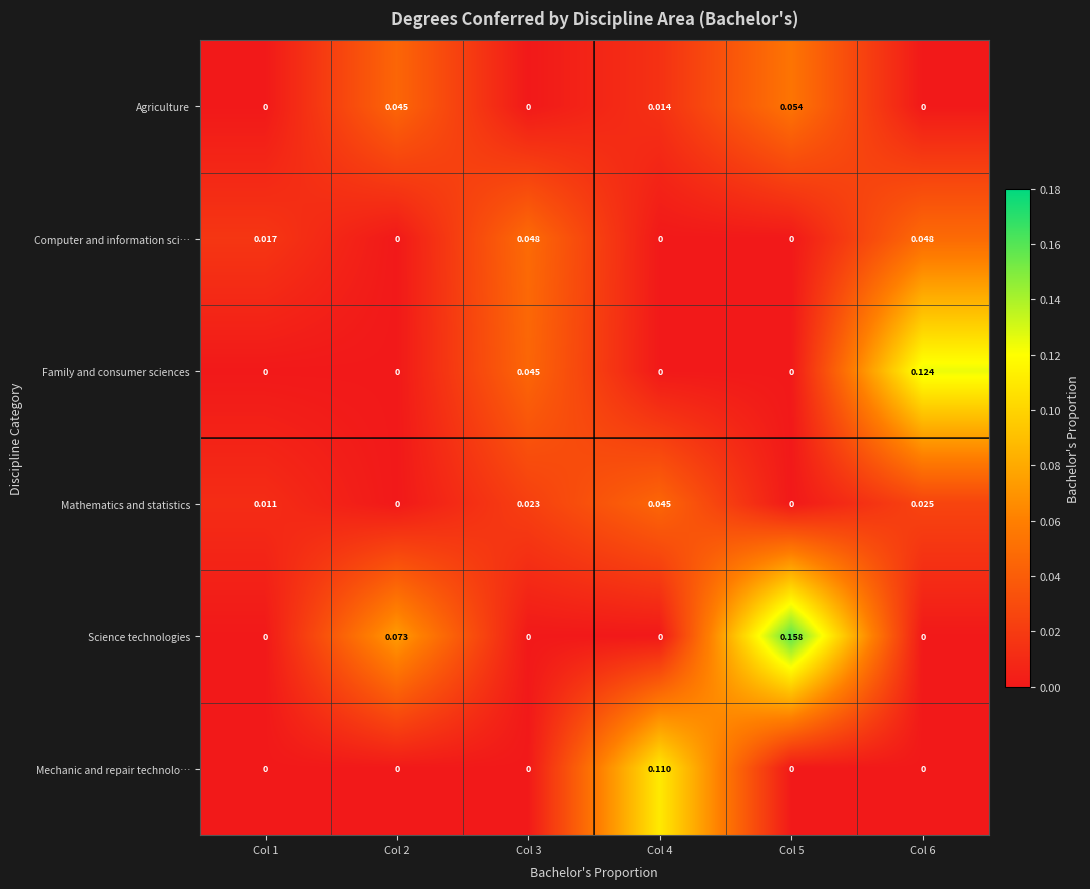

How many series are shown in this chart?

6